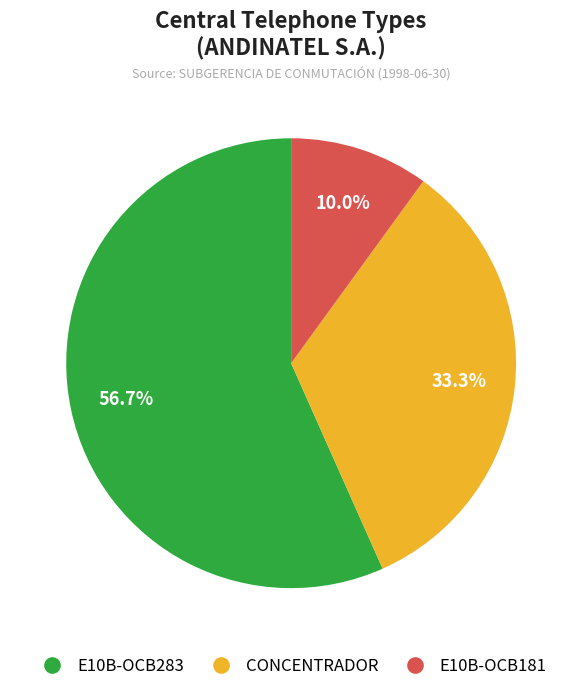

Rank the categories by value from lowest to highest.

E10B-OCB181, CONCENTRADOR, E10B-OCB283